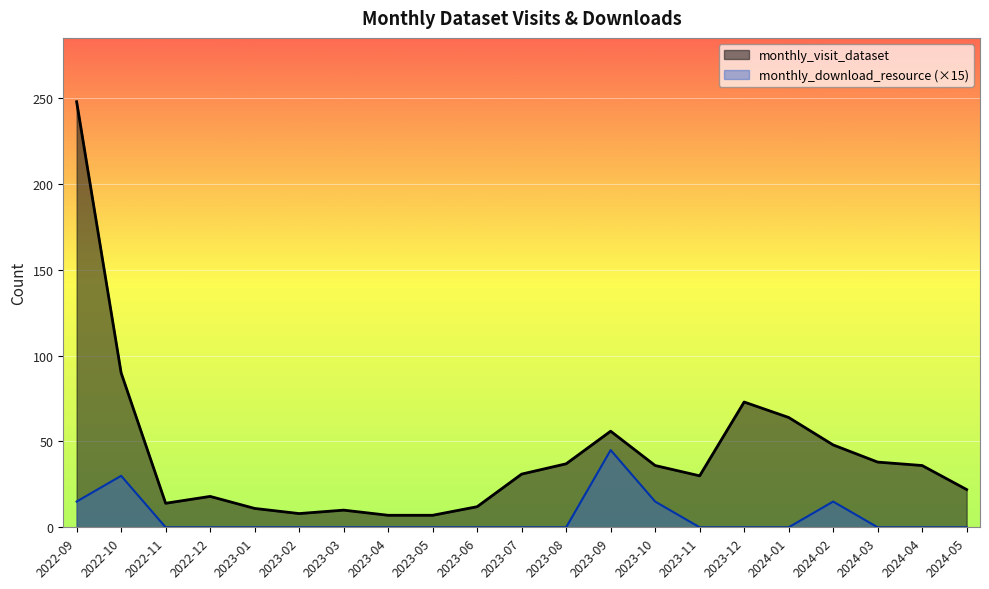

Rank the series at 2023-10 from lowest to highest value.

monthly_download_resource (×15), monthly_visit_dataset